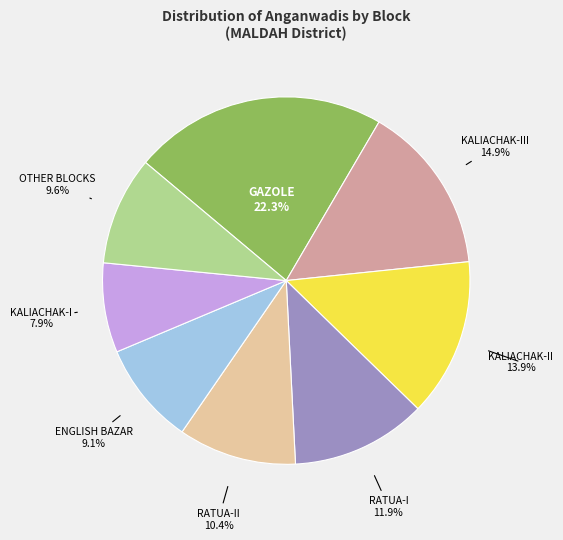

Combined, do KALIACHAK-III and KALIACHAK-I account for over 50%?

No